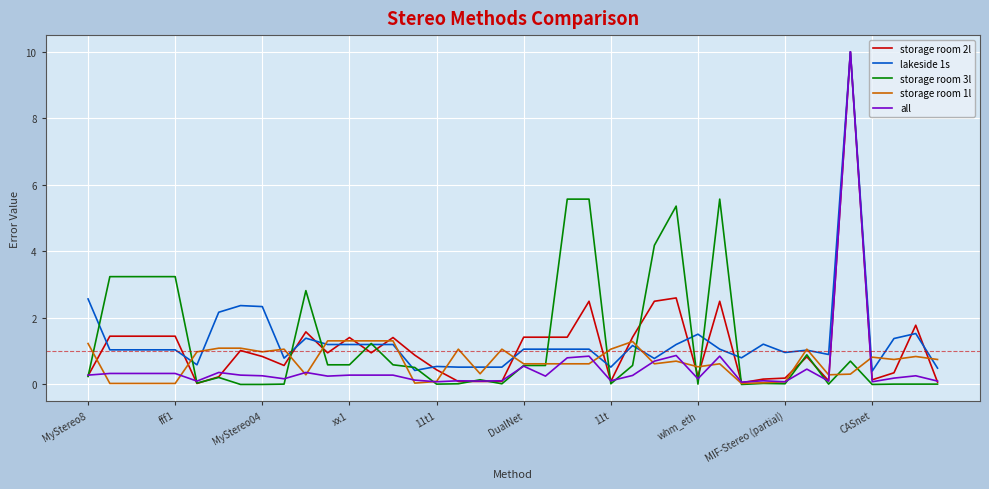

What is the highest value of the all series?

10.0